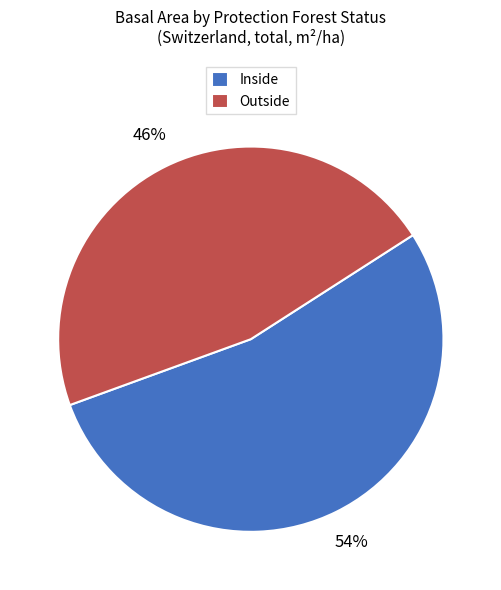

How many segments does this pie chart have?

2